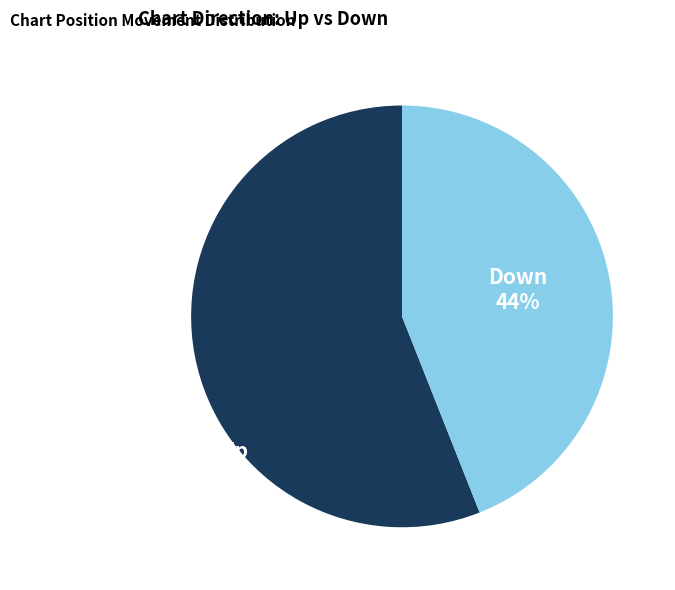

How many segments does this pie chart have?

2